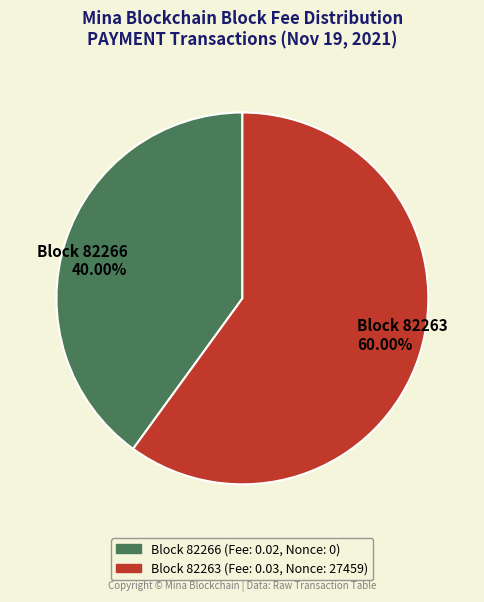

Does any single category account for the majority?

Yes